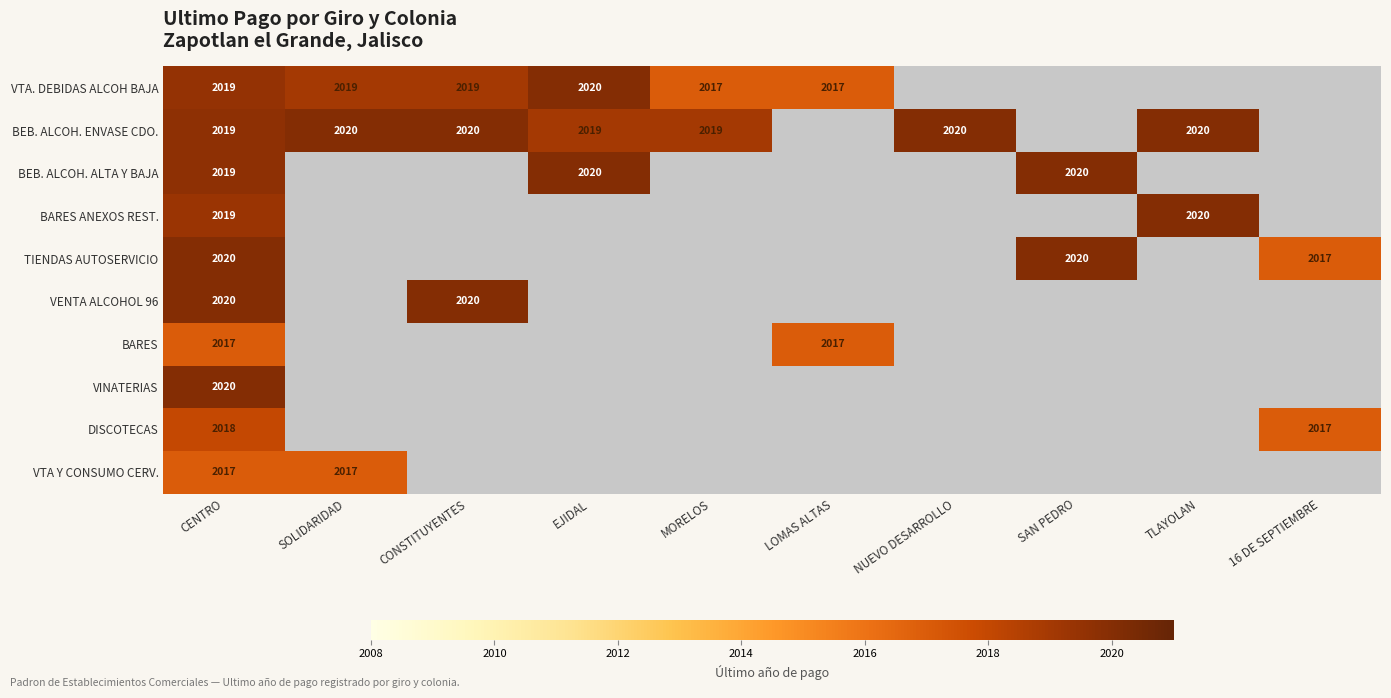

The value of BEB. ALCOH. ENVASE CDO. at EJIDAL is 3373.8. True or false?

False